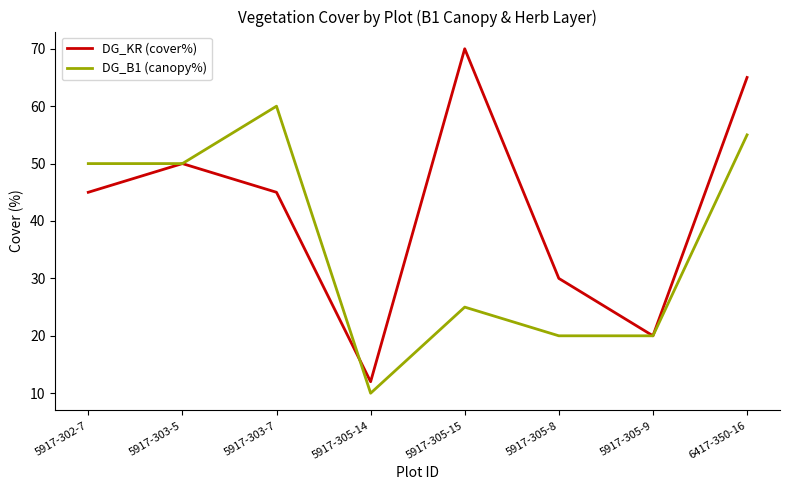

True or false: DG_KR (cover%) and DG_B1 (canopy%) intersect in this chart.

True